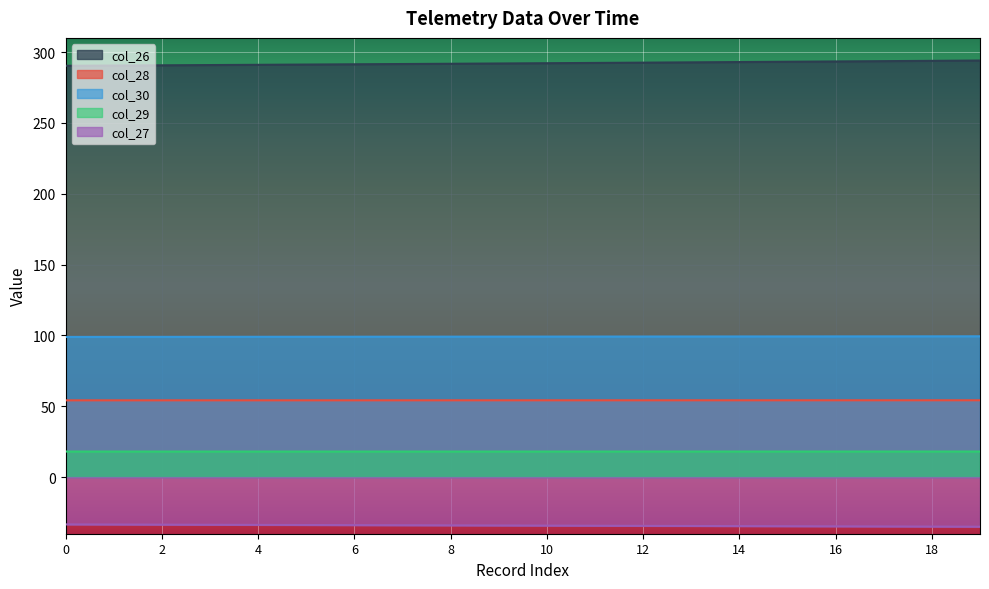

What is the value of the col_29 point at the 2nd from the left?

18.0